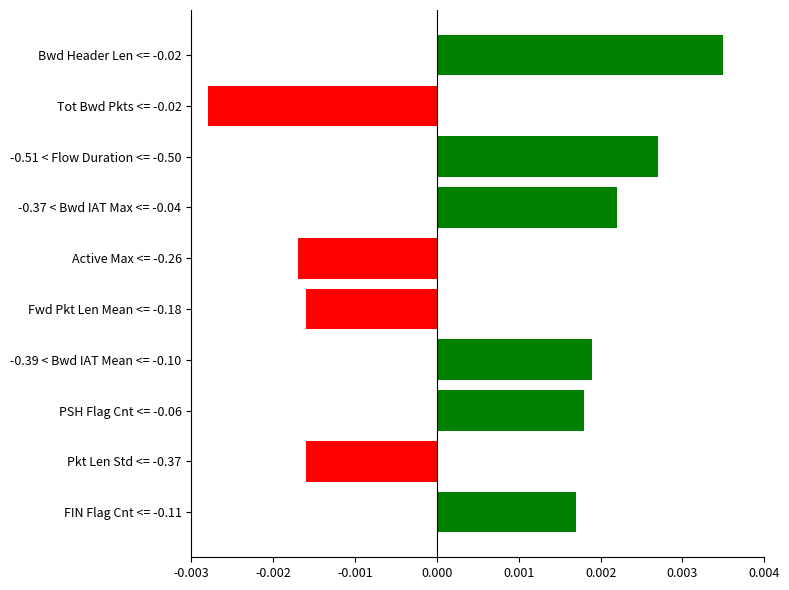

How many values are between 0 and 1?

6